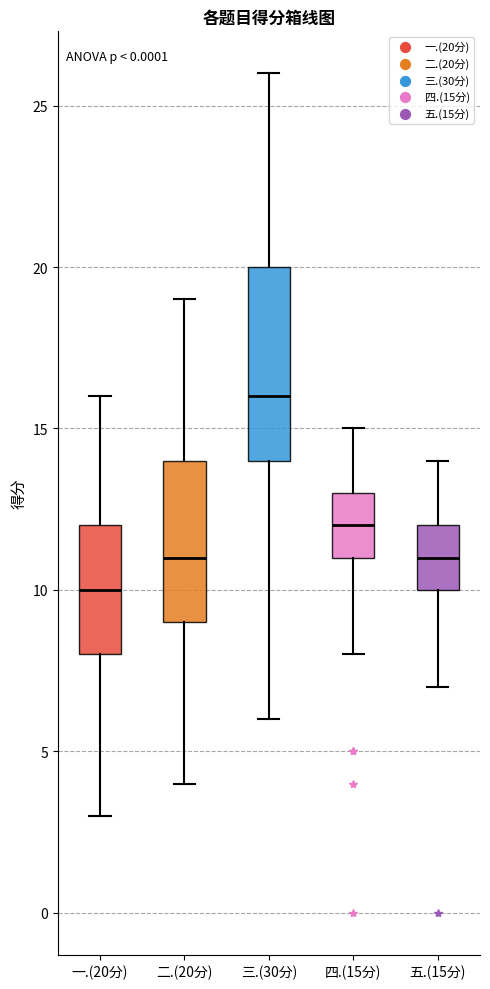

Comparing the boxes themselves (not the whiskers), which one is the tallest?

三.(30分)